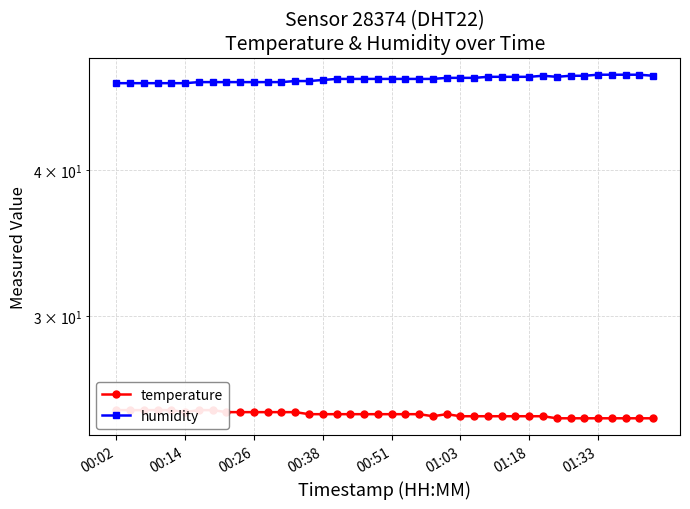

Between 32 and 37, which series saw the biggest shift?

humidity